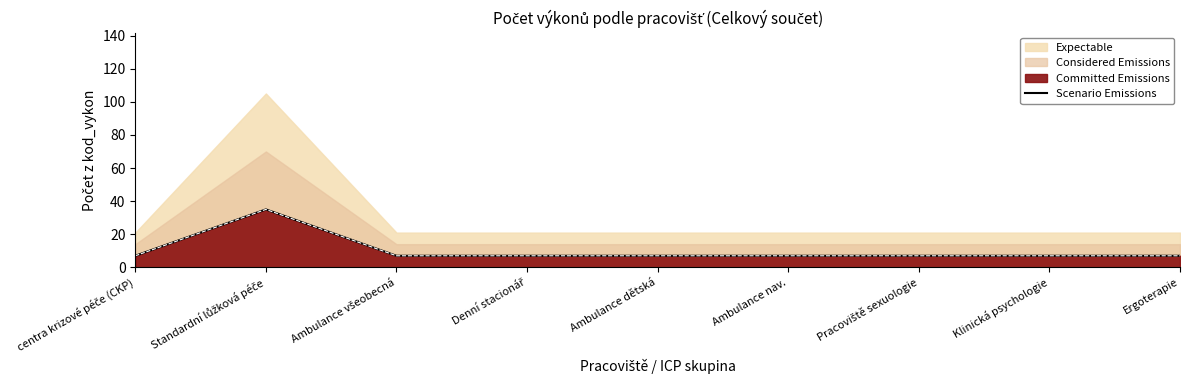

Is it true that the value at Klinická psychologie is 7?

True